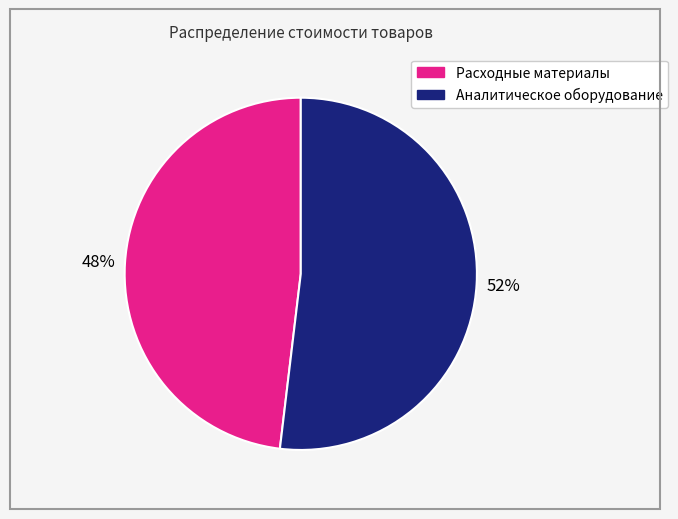

Count the number of slices in the pie.

2